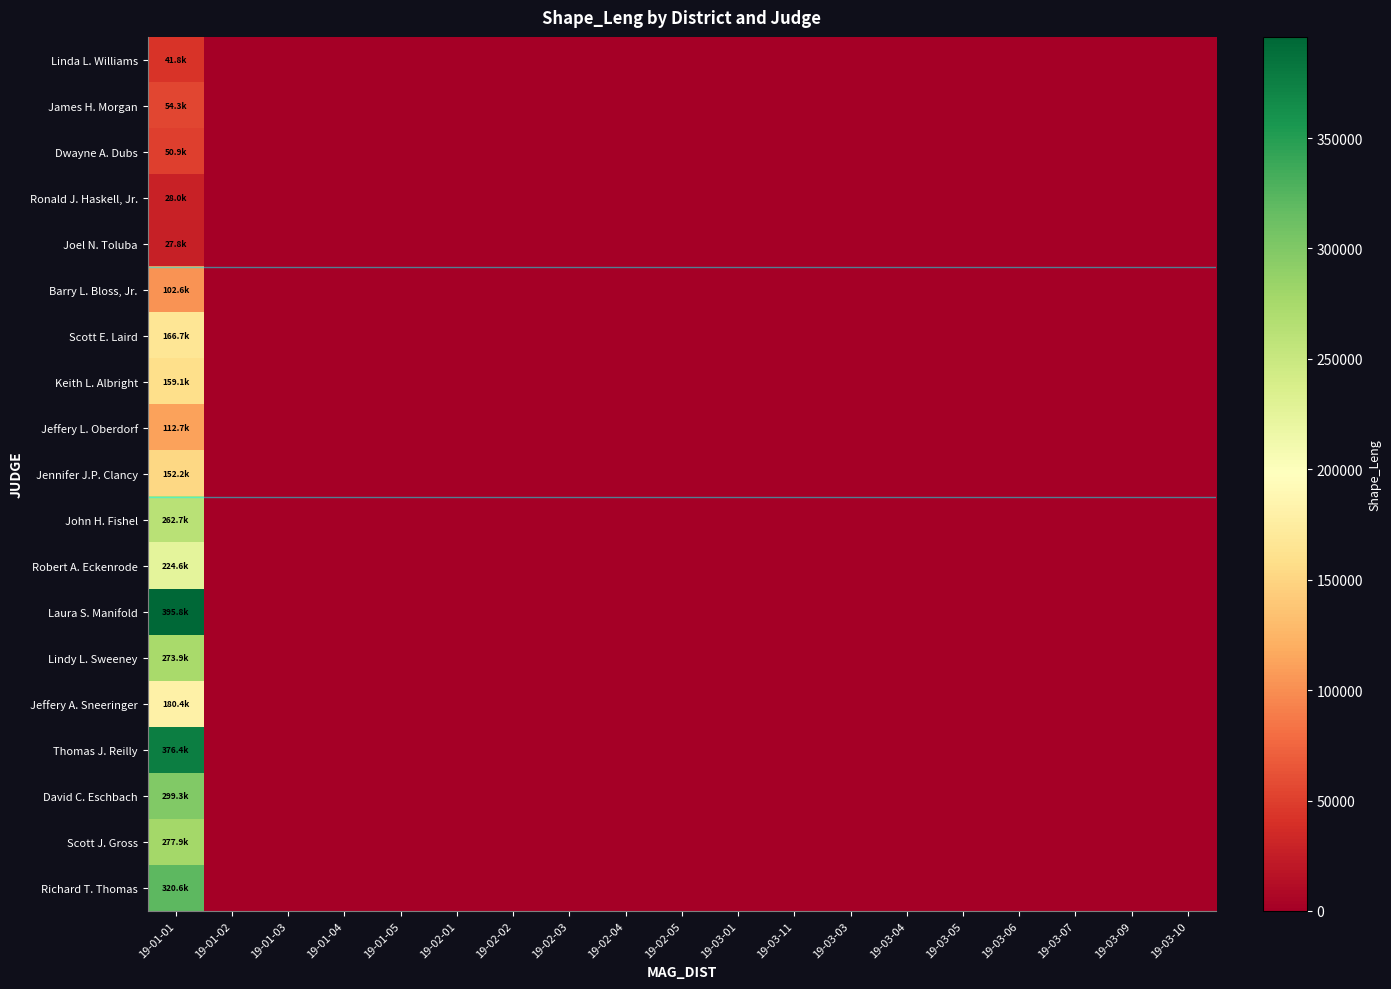

Reading right to left, list all the values displayed in this chart.

Linda L. Williams: 19-03-10=0.0	19-03-09=0.0	19-03-07=0.0	19-03-06=0.0	19-03-05=0.0	19-03-04=0.0	19-03-03=0.0	19-03-11=0.0	19-03-01=0.0	19-02-05=0.0	19-02-04=0.0	19-02-03=0.0	19-02-02=0.0	19-02-01=0.0	19-01-05=0.0	19-01-04=0.0	19-01-03=0.0	19-01-02=0.0	19-01-01=41822.6
James H. Morgan: 19-03-10=0.0	19-03-09=0.0	19-03-07=0.0	19-03-06=0.0	19-03-05=0.0	19-03-04=0.0	19-03-03=0.0	19-03-11=0.0	19-03-01=0.0	19-02-05=0.0	19-02-04=0.0	19-02-03=0.0	19-02-02=0.0	19-02-01=0.0	19-01-05=0.0	19-01-04=0.0	19-01-03=0.0	19-01-02=0.0	19-01-01=54278.5
Dwayne A. Dubs: 19-03-10=0.0	19-03-09=0.0	19-03-07=0.0	19-03-06=0.0	19-03-05=0.0	19-03-04=0.0	19-03-03=0.0	19-03-11=0.0	19-03-01=0.0	19-02-05=0.0	19-02-04=0.0	19-02-03=0.0	19-02-02=0.0	19-02-01=0.0	19-01-05=0.0	19-01-04=0.0	19-01-03=0.0	19-01-02=0.0	19-01-01=50932.1
Ronald J. Haskell, Jr.: 19-03-10=0.0	19-03-09=0.0	19-03-07=0.0	19-03-06=0.0	19-03-05=0.0	19-03-04=0.0	19-03-03=0.0	19-03-11=0.0	19-03-01=0.0	19-02-05=0.0	19-02-04=0.0	19-02-03=0.0	19-02-02=0.0	19-02-01=0.0	19-01-05=0.0	19-01-04=0.0	19-01-03=0.0	19-01-02=0.0	19-01-01=27960.2
Joel N. Toluba: 19-03-10=0.0	19-03-09=0.0	19-03-07=0.0	19-03-06=0.0	19-03-05=0.0	19-03-04=0.0	19-03-03=0.0	19-03-11=0.0	19-03-01=0.0	19-02-05=0.0	19-02-04=0.0	19-02-03=0.0	19-02-02=0.0	19-02-01=0.0	19-01-05=0.0	19-01-04=0.0	19-01-03=0.0	19-01-02=0.0	19-01-01=27787.8
Barry L. Bloss, Jr.: 19-03-10=0.0	19-03-09=0.0	19-03-07=0.0	19-03-06=0.0	19-03-05=0.0	19-03-04=0.0	19-03-03=0.0	19-03-11=0.0	19-03-01=0.0	19-02-05=0.0	19-02-04=0.0	19-02-03=0.0	19-02-02=0.0	19-02-01=0.0	19-01-05=0.0	19-01-04=0.0	19-01-03=0.0	19-01-02=0.0	19-01-01=102583.2
Scott E. Laird: 19-03-10=0.0	19-03-09=0.0	19-03-07=0.0	19-03-06=0.0	19-03-05=0.0	19-03-04=0.0	19-03-03=0.0	19-03-11=0.0	19-03-01=0.0	19-02-05=0.0	19-02-04=0.0	19-02-03=0.0	19-02-02=0.0	19-02-01=0.0	19-01-05=0.0	19-01-04=0.0	19-01-03=0.0	19-01-02=0.0	19-01-01=166686.3
Keith L. Albright: 19-03-10=0.0	19-03-09=0.0	19-03-07=0.0	19-03-06=0.0	19-03-05=0.0	19-03-04=0.0	19-03-03=0.0	19-03-11=0.0	19-03-01=0.0	19-02-05=0.0	19-02-04=0.0	19-02-03=0.0	19-02-02=0.0	19-02-01=0.0	19-01-05=0.0	19-01-04=0.0	19-01-03=0.0	19-01-02=0.0	19-01-01=159070.6
Jeffery L. Oberdorf: 19-03-10=0.0	19-03-09=0.0	19-03-07=0.0	19-03-06=0.0	19-03-05=0.0	19-03-04=0.0	19-03-03=0.0	19-03-11=0.0	19-03-01=0.0	19-02-05=0.0	19-02-04=0.0	19-02-03=0.0	19-02-02=0.0	19-02-01=0.0	19-01-05=0.0	19-01-04=0.0	19-01-03=0.0	19-01-02=0.0	19-01-01=112684.1
Jennifer J.P. Clancy: 19-03-10=0.0	19-03-09=0.0	19-03-07=0.0	19-03-06=0.0	19-03-05=0.0	19-03-04=0.0	19-03-03=0.0	19-03-11=0.0	19-03-01=0.0	19-02-05=0.0	19-02-04=0.0	19-02-03=0.0	19-02-02=0.0	19-02-01=0.0	19-01-05=0.0	19-01-04=0.0	19-01-03=0.0	19-01-02=0.0	19-01-01=152209.1
John H. Fishel: 19-03-10=0.0	19-03-09=0.0	19-03-07=0.0	19-03-06=0.0	19-03-05=0.0	19-03-04=0.0	19-03-03=0.0	19-03-11=0.0	19-03-01=0.0	19-02-05=0.0	19-02-04=0.0	19-02-03=0.0	19-02-02=0.0	19-02-01=0.0	19-01-05=0.0	19-01-04=0.0	19-01-03=0.0	19-01-02=0.0	19-01-01=262691.4
Robert A. Eckenrode: 19-03-10=0.0	19-03-09=0.0	19-03-07=0.0	19-03-06=0.0	19-03-05=0.0	19-03-04=0.0	19-03-03=0.0	19-03-11=0.0	19-03-01=0.0	19-02-05=0.0	19-02-04=0.0	19-02-03=0.0	19-02-02=0.0	19-02-01=0.0	19-01-05=0.0	19-01-04=0.0	19-01-03=0.0	19-01-02=0.0	19-01-01=224563.6
Laura S. Manifold: 19-03-10=0.0	19-03-09=0.0	19-03-07=0.0	19-03-06=0.0	19-03-05=0.0	19-03-04=0.0	19-03-03=0.0	19-03-11=0.0	19-03-01=0.0	19-02-05=0.0	19-02-04=0.0	19-02-03=0.0	19-02-02=0.0	19-02-01=0.0	19-01-05=0.0	19-01-04=0.0	19-01-03=0.0	19-01-02=0.0	19-01-01=395825.4
Lindy L. Sweeney: 19-03-10=0.0	19-03-09=0.0	19-03-07=0.0	19-03-06=0.0	19-03-05=0.0	19-03-04=0.0	19-03-03=0.0	19-03-11=0.0	19-03-01=0.0	19-02-05=0.0	19-02-04=0.0	19-02-03=0.0	19-02-02=0.0	19-02-01=0.0	19-01-05=0.0	19-01-04=0.0	19-01-03=0.0	19-01-02=0.0	19-01-01=273890.7
Jeffery A. Sneeringer: 19-03-10=0.0	19-03-09=0.0	19-03-07=0.0	19-03-06=0.0	19-03-05=0.0	19-03-04=0.0	19-03-03=0.0	19-03-11=0.0	19-03-01=0.0	19-02-05=0.0	19-02-04=0.0	19-02-03=0.0	19-02-02=0.0	19-02-01=0.0	19-01-05=0.0	19-01-04=0.0	19-01-03=0.0	19-01-02=0.0	19-01-01=180441.9
Thomas J. Reilly: 19-03-10=0.0	19-03-09=0.0	19-03-07=0.0	19-03-06=0.0	19-03-05=0.0	19-03-04=0.0	19-03-03=0.0	19-03-11=0.0	19-03-01=0.0	19-02-05=0.0	19-02-04=0.0	19-02-03=0.0	19-02-02=0.0	19-02-01=0.0	19-01-05=0.0	19-01-04=0.0	19-01-03=0.0	19-01-02=0.0	19-01-01=376420.0
David C. Eschbach: 19-03-10=0.0	19-03-09=0.0	19-03-07=0.0	19-03-06=0.0	19-03-05=0.0	19-03-04=0.0	19-03-03=0.0	19-03-11=0.0	19-03-01=0.0	19-02-05=0.0	19-02-04=0.0	19-02-03=0.0	19-02-02=0.0	19-02-01=0.0	19-01-05=0.0	19-01-04=0.0	19-01-03=0.0	19-01-02=0.0	19-01-01=299303.1
Scott J. Gross: 19-03-10=0.0	19-03-09=0.0	19-03-07=0.0	19-03-06=0.0	19-03-05=0.0	19-03-04=0.0	19-03-03=0.0	19-03-11=0.0	19-03-01=0.0	19-02-05=0.0	19-02-04=0.0	19-02-03=0.0	19-02-02=0.0	19-02-01=0.0	19-01-05=0.0	19-01-04=0.0	19-01-03=0.0	19-01-02=0.0	19-01-01=277926.5
Richard T. Thomas: 19-03-10=0.0	19-03-09=0.0	19-03-07=0.0	19-03-06=0.0	19-03-05=0.0	19-03-04=0.0	19-03-03=0.0	19-03-11=0.0	19-03-01=0.0	19-02-05=0.0	19-02-04=0.0	19-02-03=0.0	19-02-02=0.0	19-02-01=0.0	19-01-05=0.0	19-01-04=0.0	19-01-03=0.0	19-01-02=0.0	19-01-01=320600.9